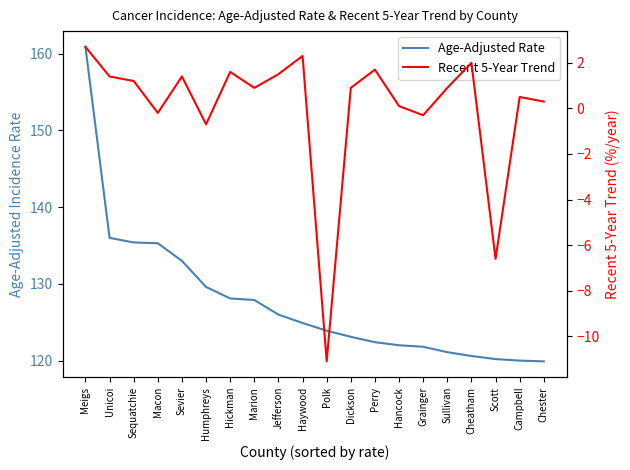

What position from the right is Marion?

13